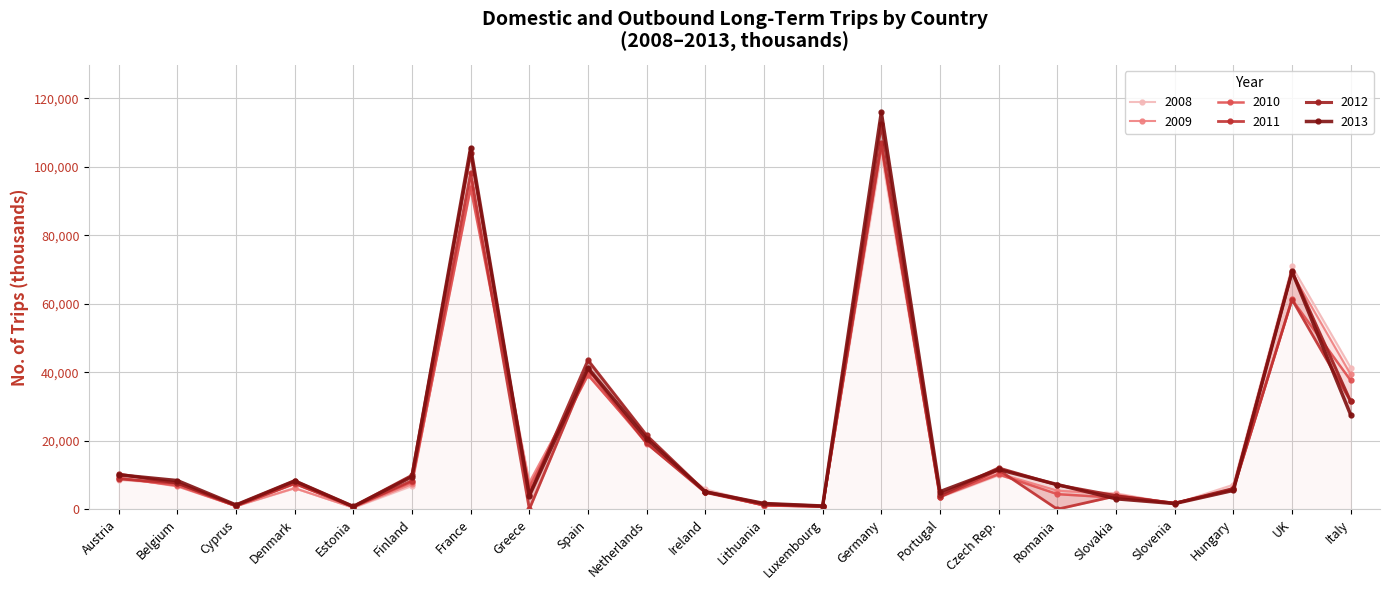

At Denmark, list the series in order from largest to smallest.

2013, 2012, 2011, 2010, 2009, 2008